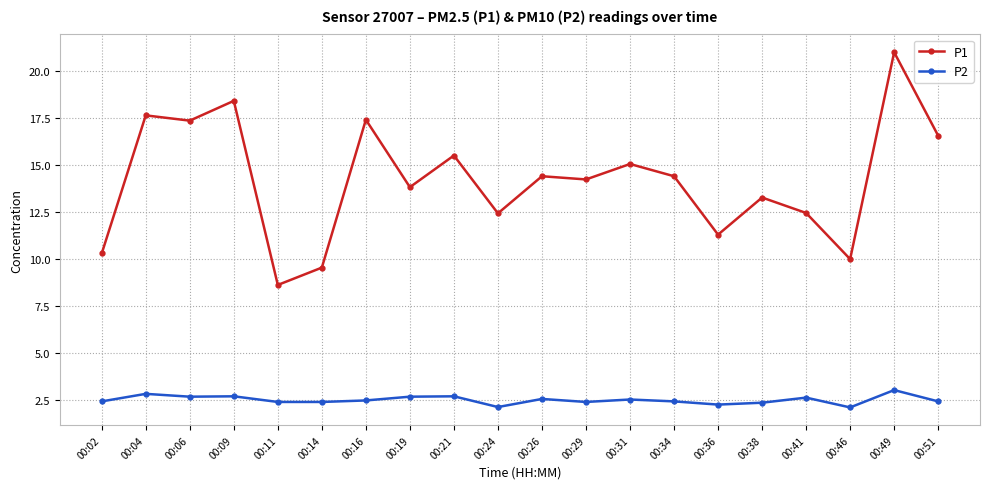

List the series in order of their peak value, highest first.

P1, P2